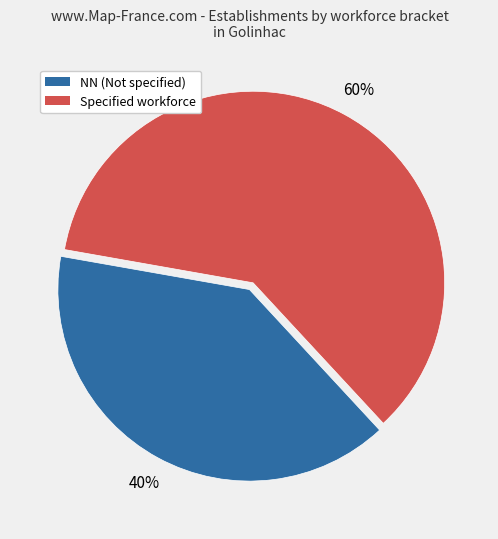

To the nearest percent, what is the average slice percentage?

50%